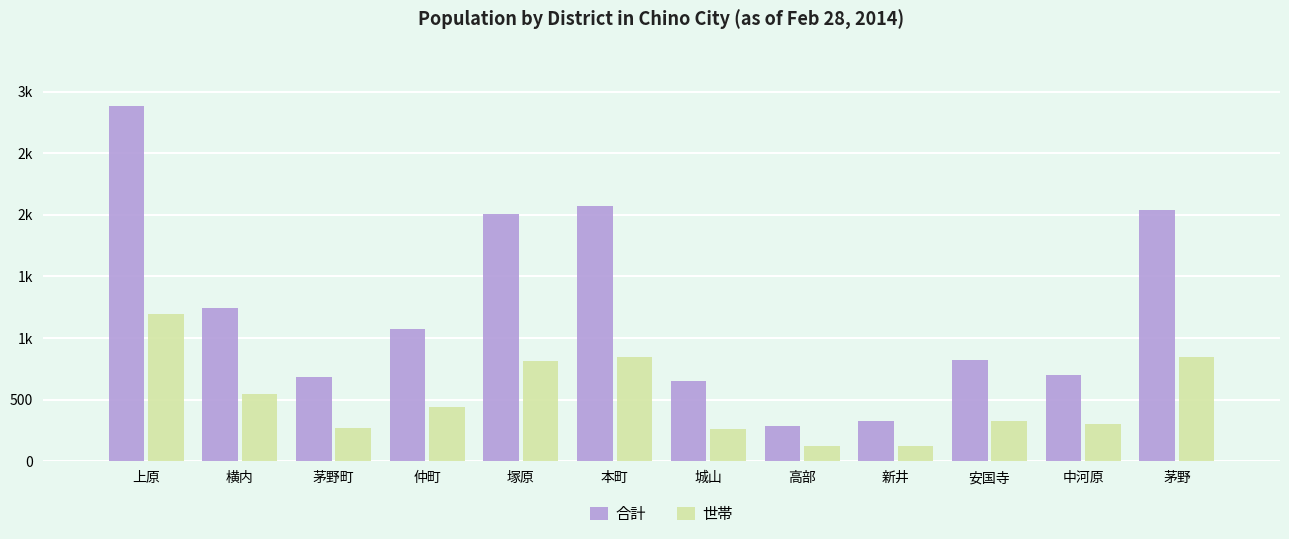

Which series has the largest total across all categories?

合計